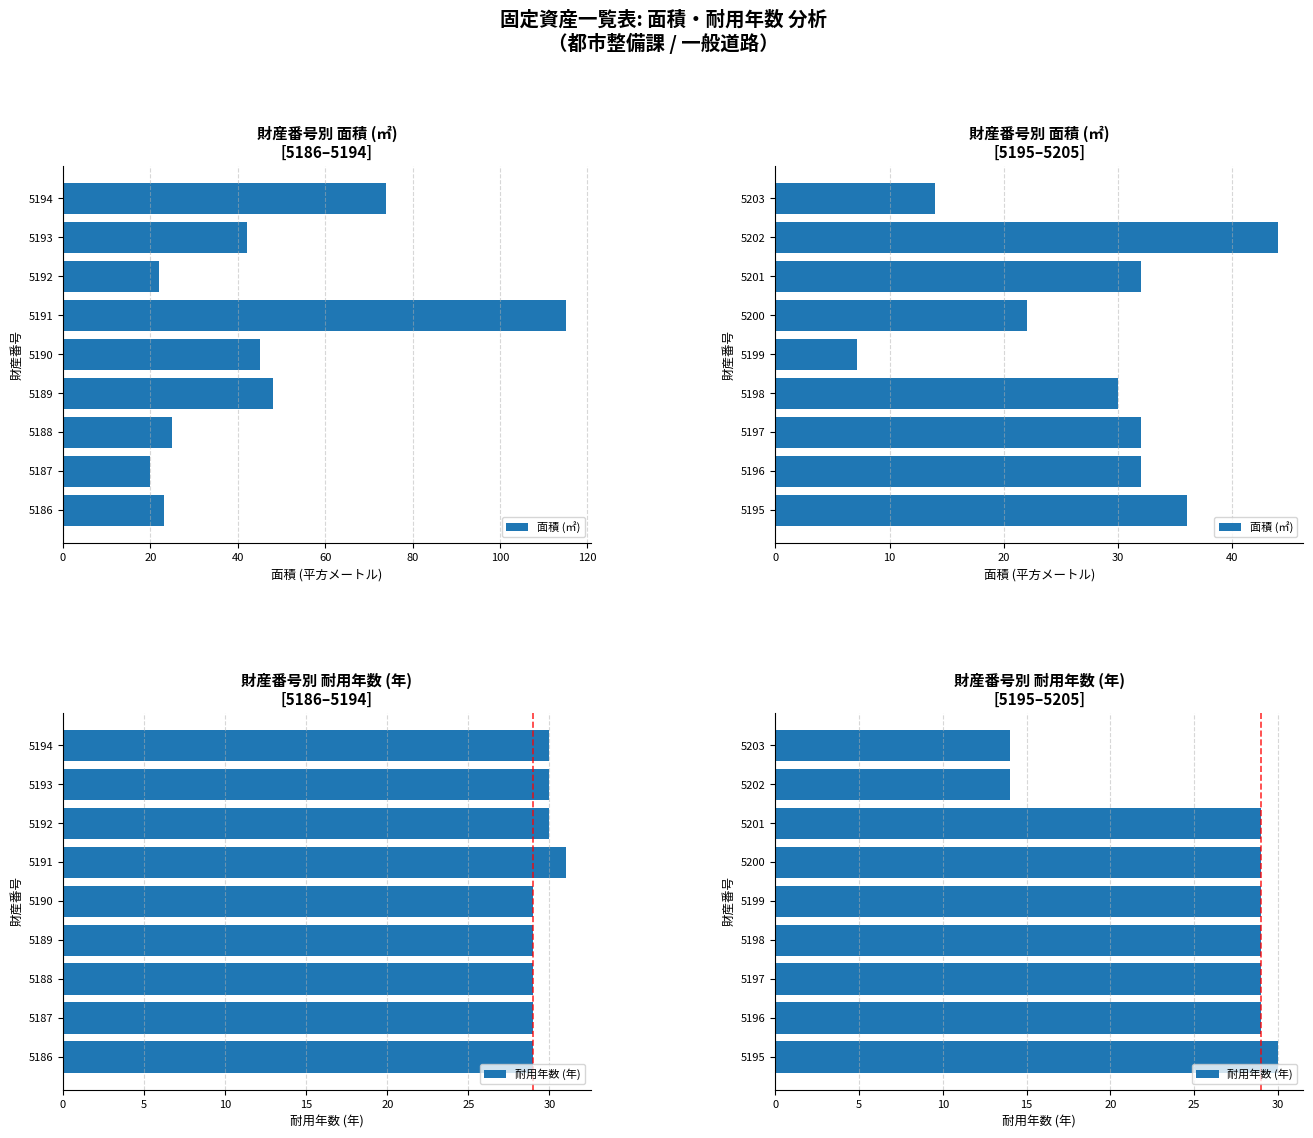

List the series in order of their overall mean, highest first.

面積 (㎡), 耐用年数 (年)